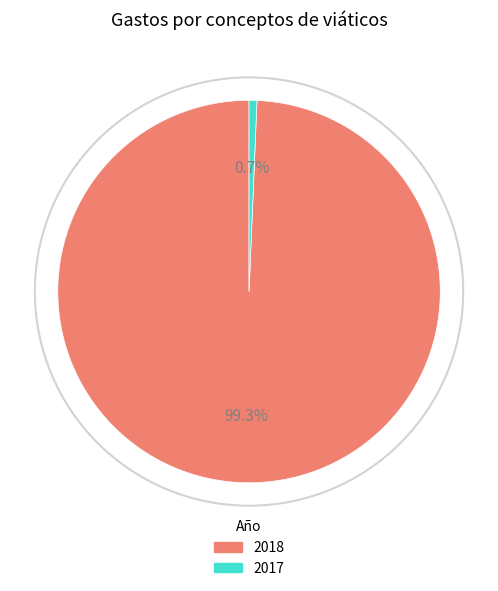

What is the largest slice in the pie chart?

2018